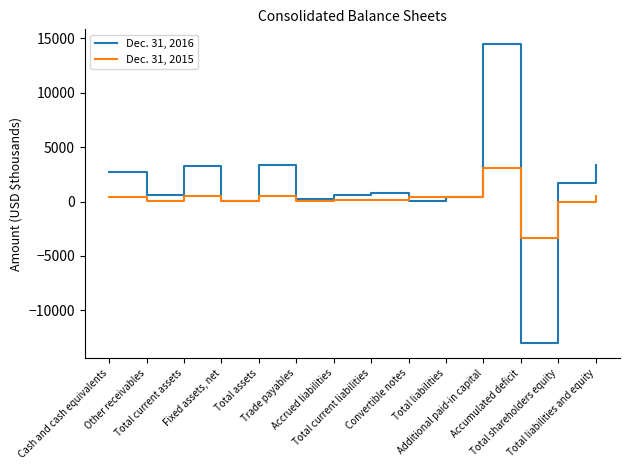

Rank the series by their average value, from lowest to highest.

Dec. 31, 2015, Dec. 31, 2016